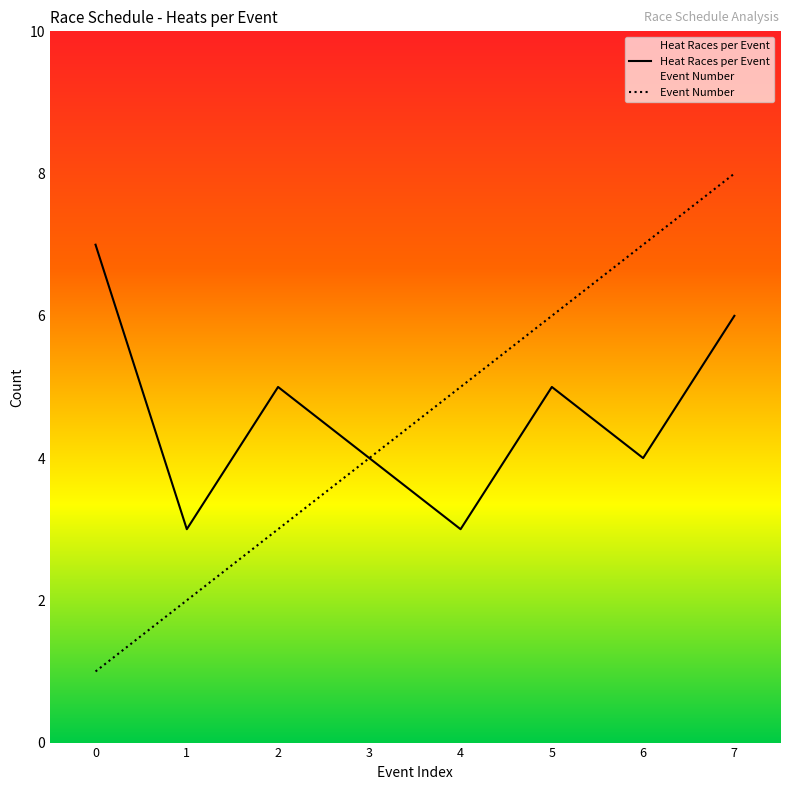

At which label does Event Number first exceed 5?

5